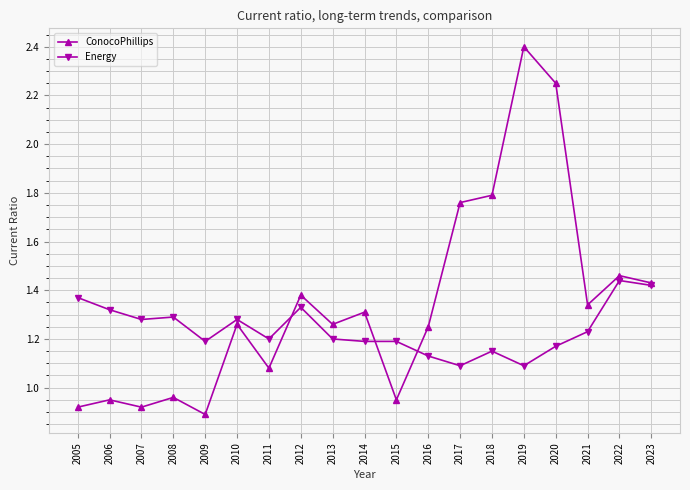

Rank the series by their maximum value, from highest to lowest.

ConocoPhillips, Energy